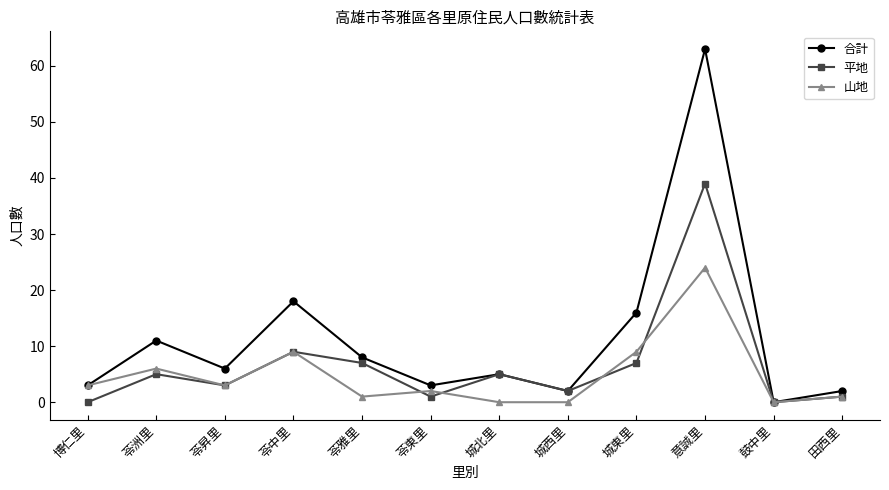

What is the label of the 9th point from the left?

城東里